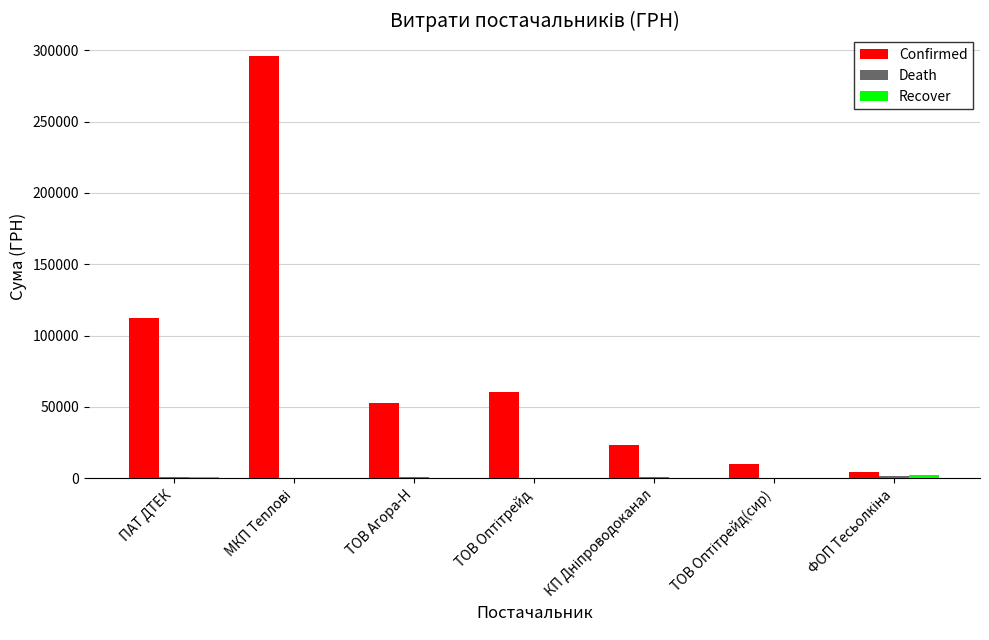

What is the greatest value displayed?

295638.6